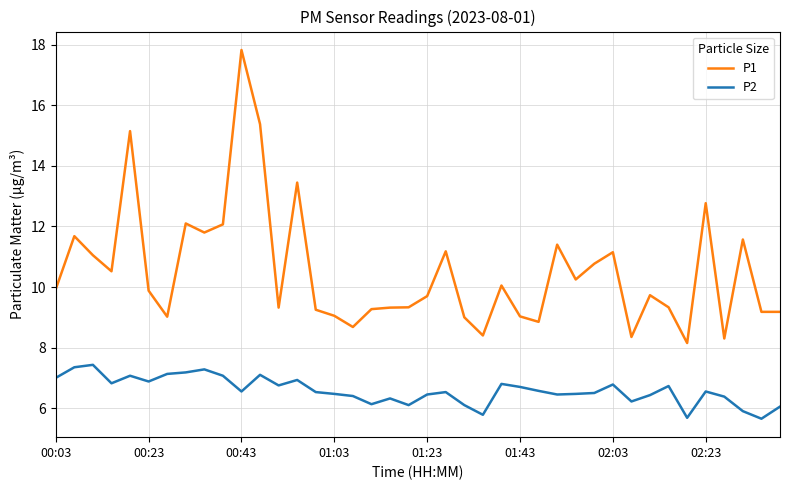

Which series has the widest spread of values?

P1